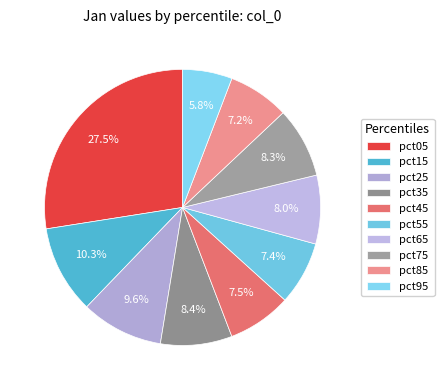

How many slices are in this pie chart?

10